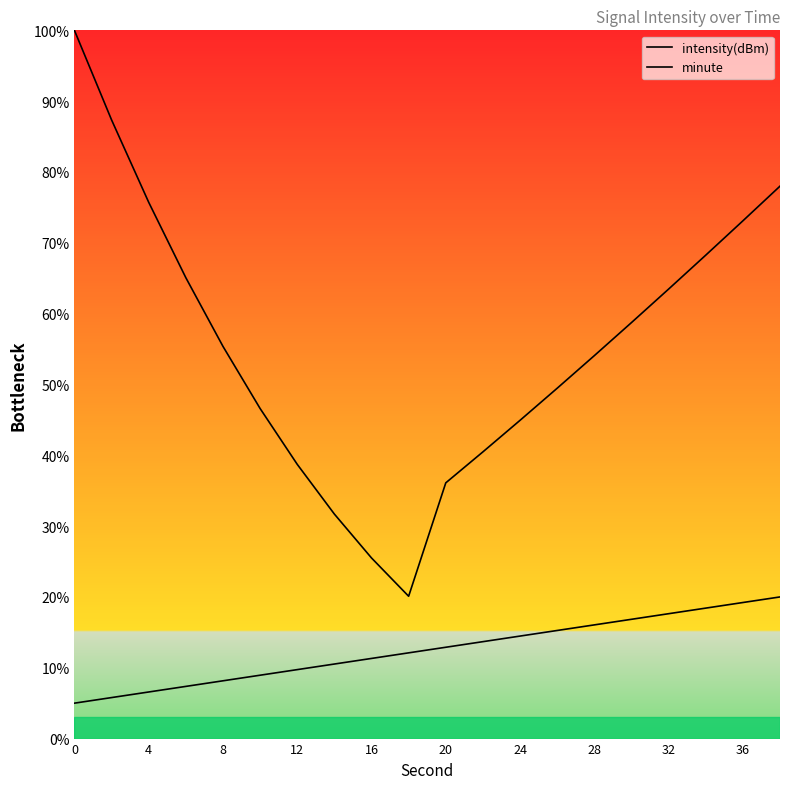

What is the average value of the minute series?

12.5